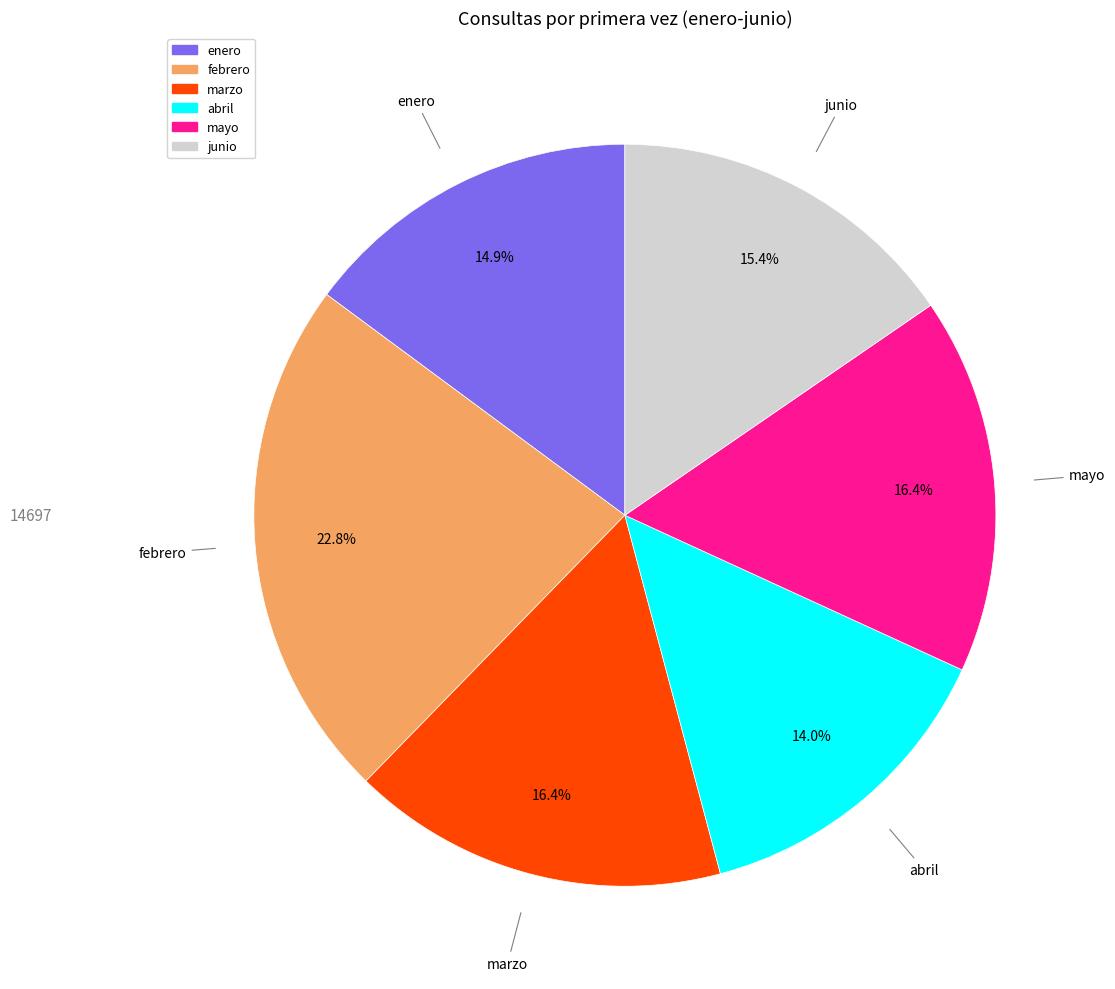

What portion of the pie excludes junio?

84.6%